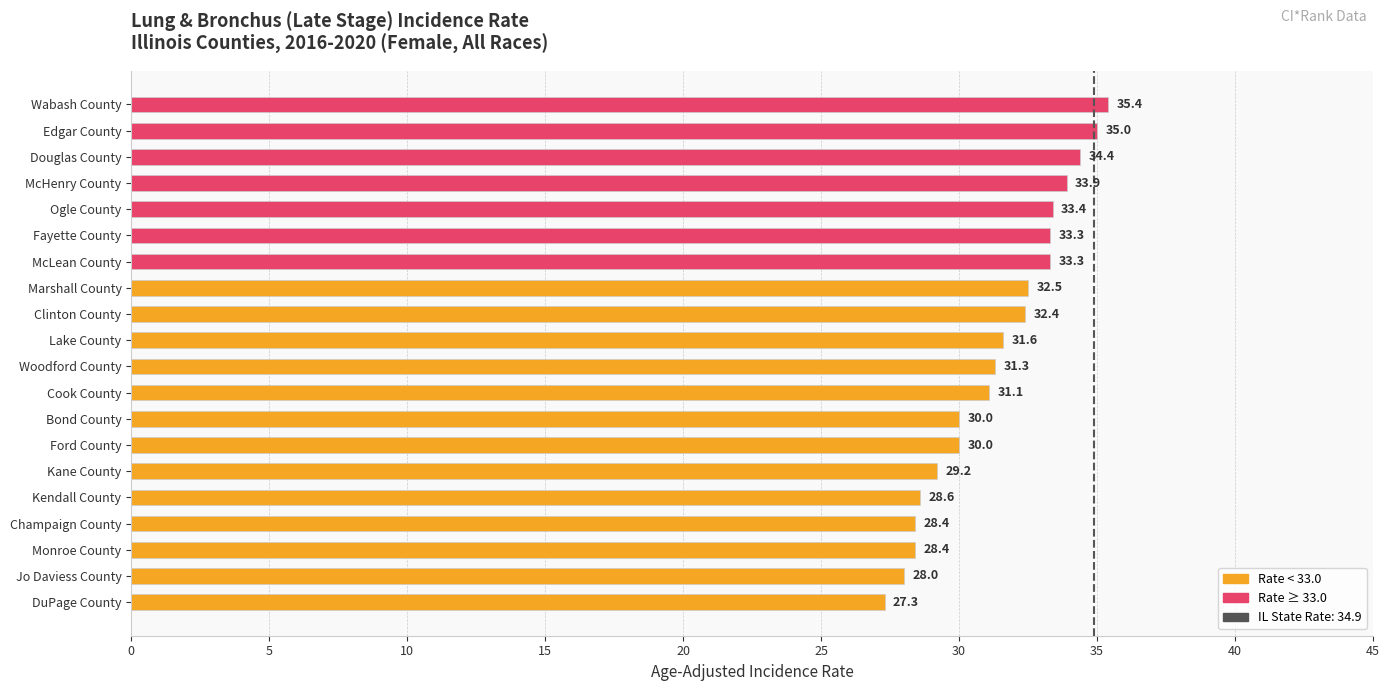

How many data points are less than 31?

8